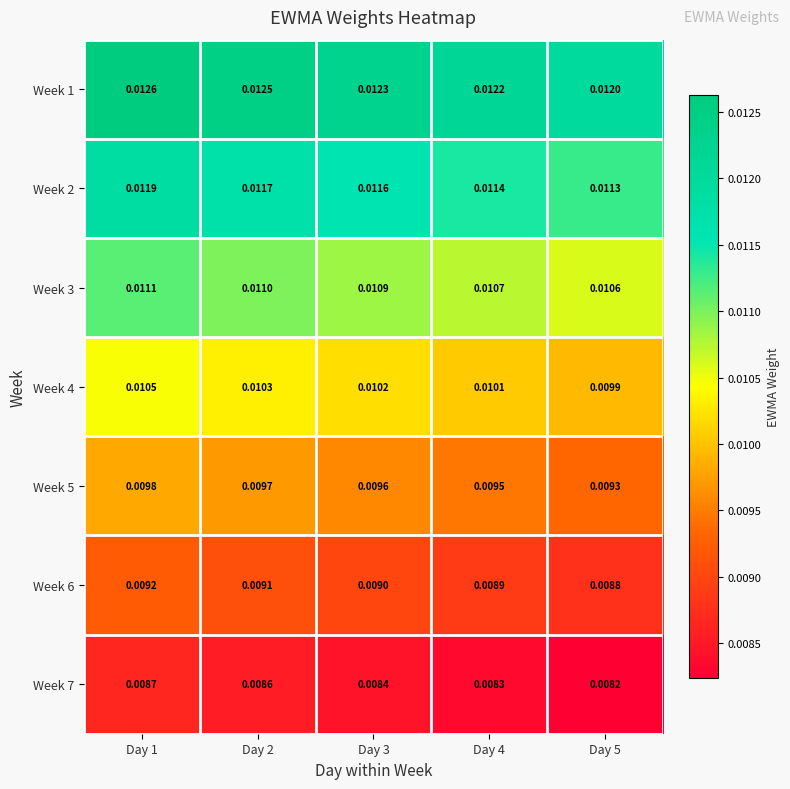

Rank the series at Day 5 from lowest to highest value.

Week 7, Week 6, Week 5, Week 4, Week 3, Week 2, Week 1